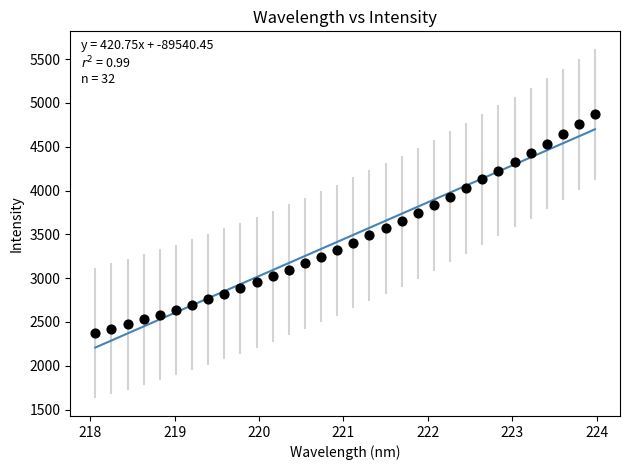

What is the range of Y values (max minus min)?

2497.3